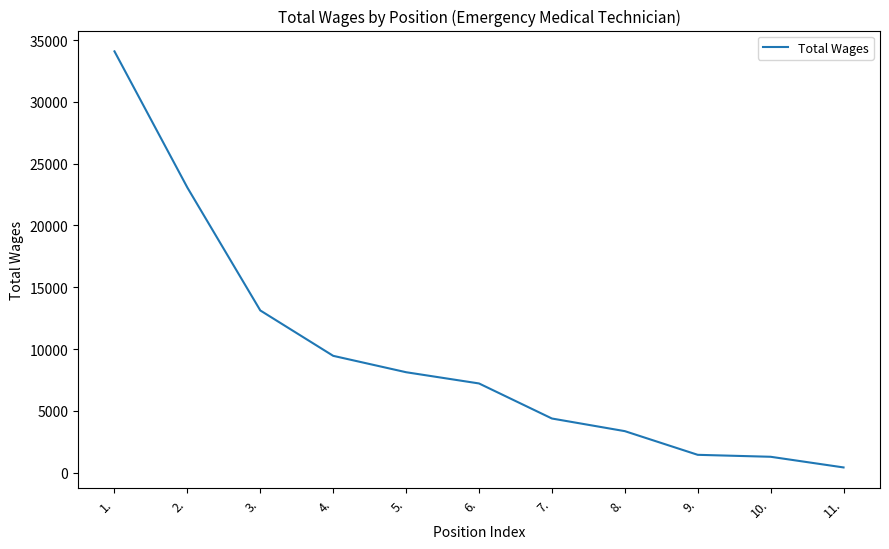

Count the number of categories in the chart.

11